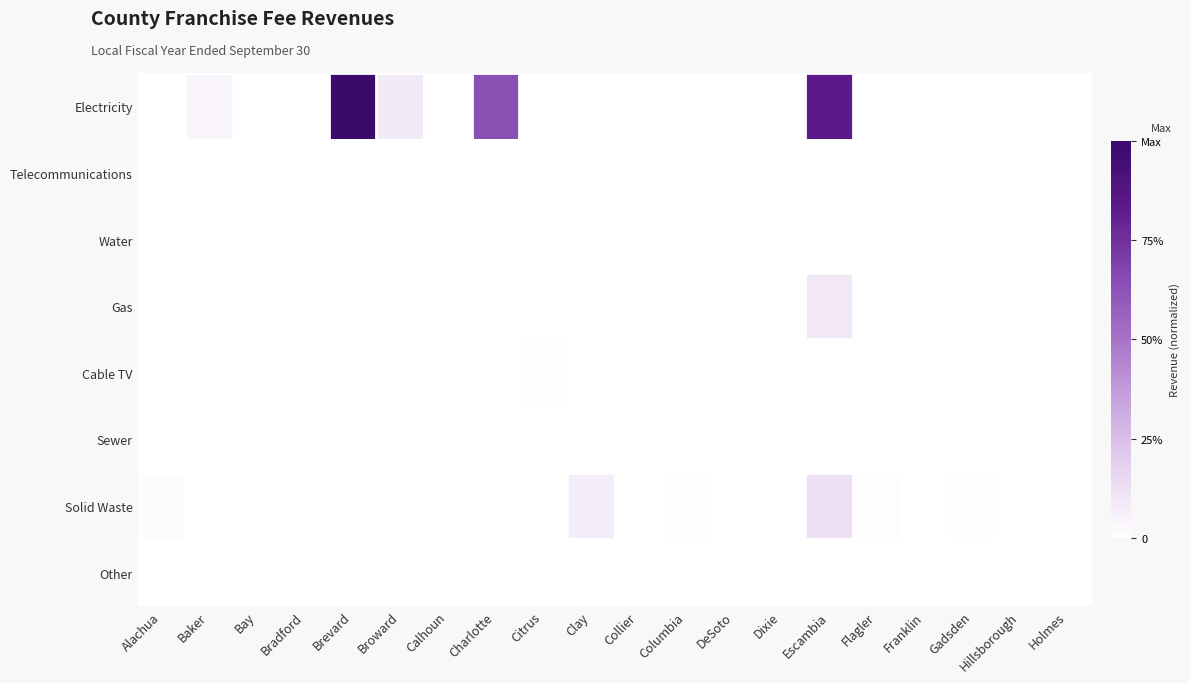

Count the number of data series in this chart.

8